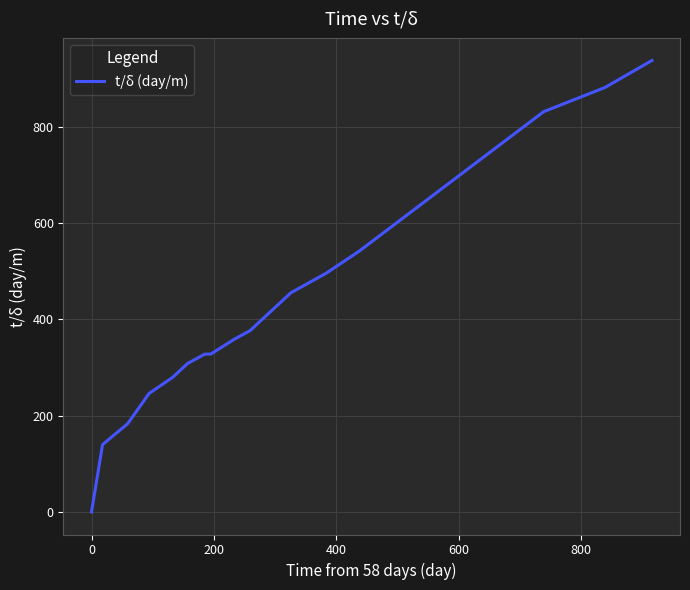

How many lines are shown in the chart?

1